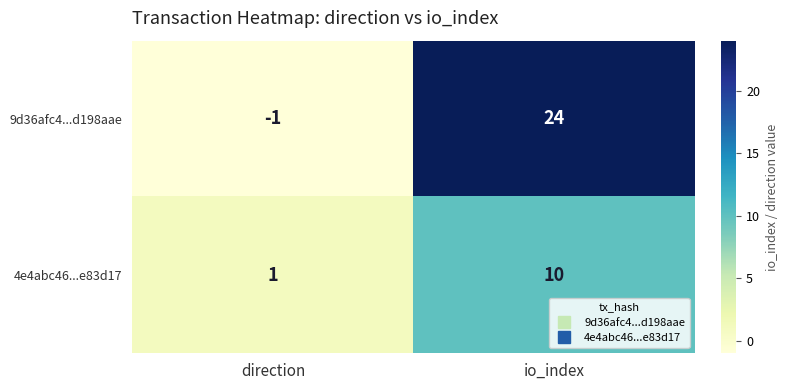

Where is 9d36afc4...d198aae nearest to the value 11?

direction